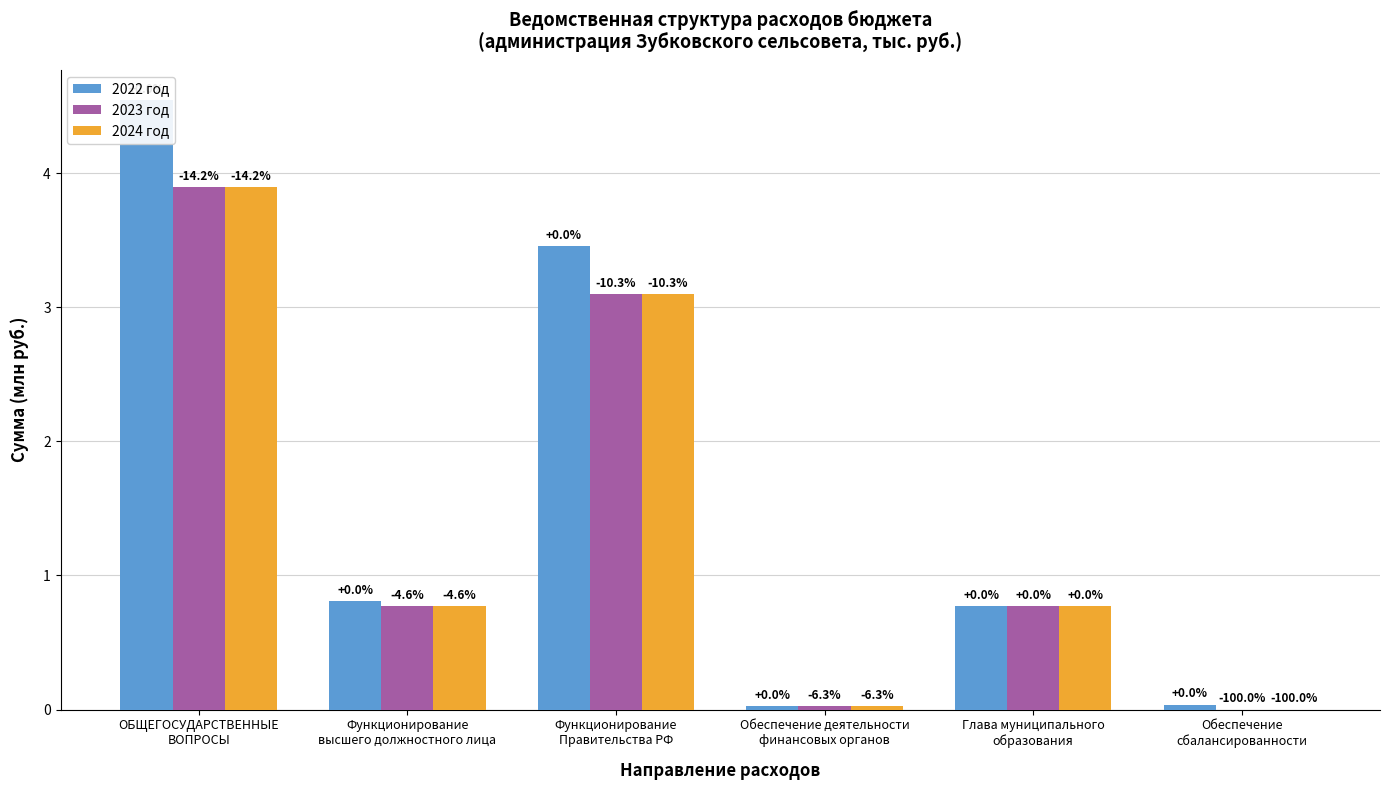

List the series in order of their peak value, highest first.

2022 год, 2023 год, 2024 год